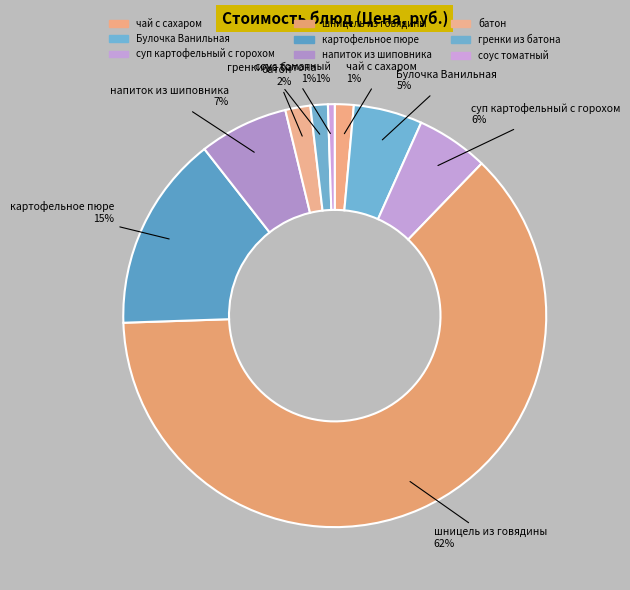

How many segments does this pie chart have?

9